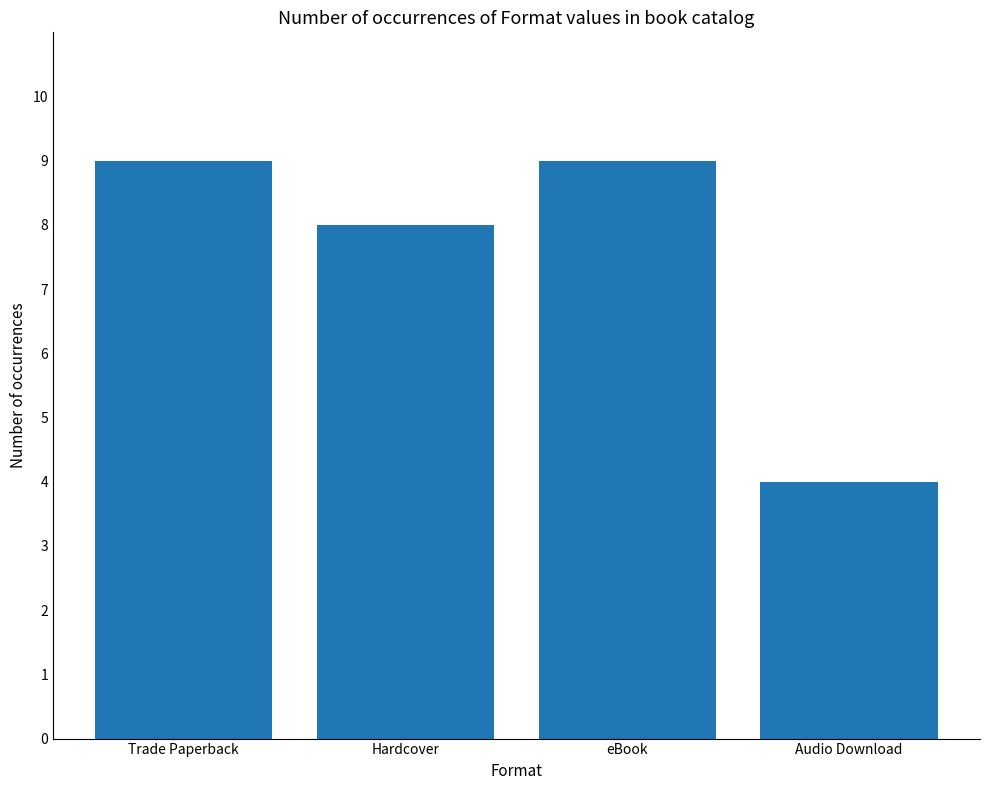

What is the sum of all values?

30